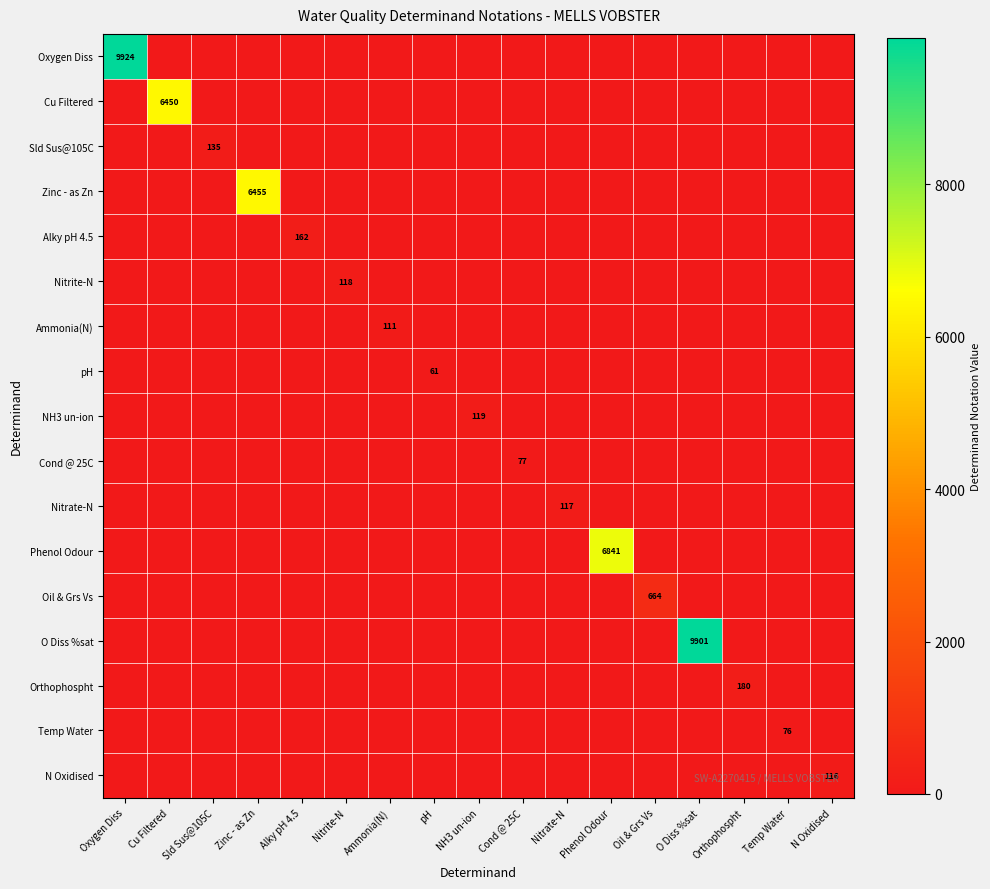

Between N Oxidised and Temp Water, which is larger?

N Oxidised